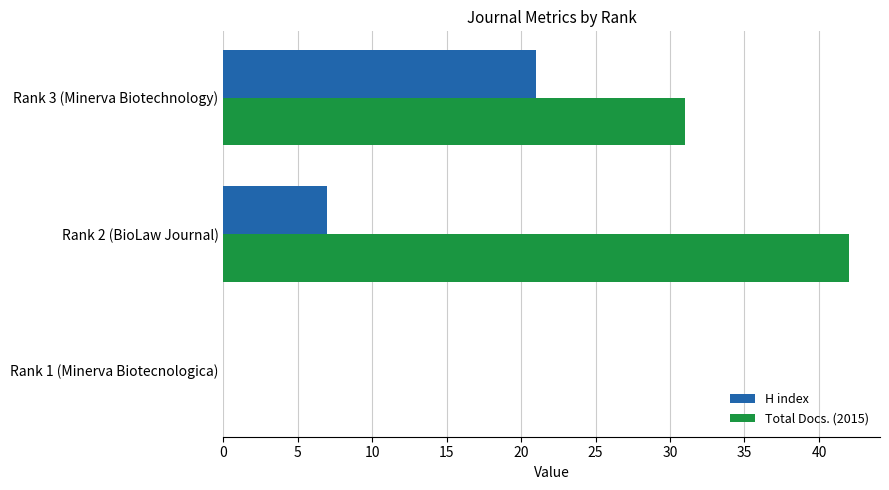

Which series has the largest total across all categories?

Total Docs. (2015)